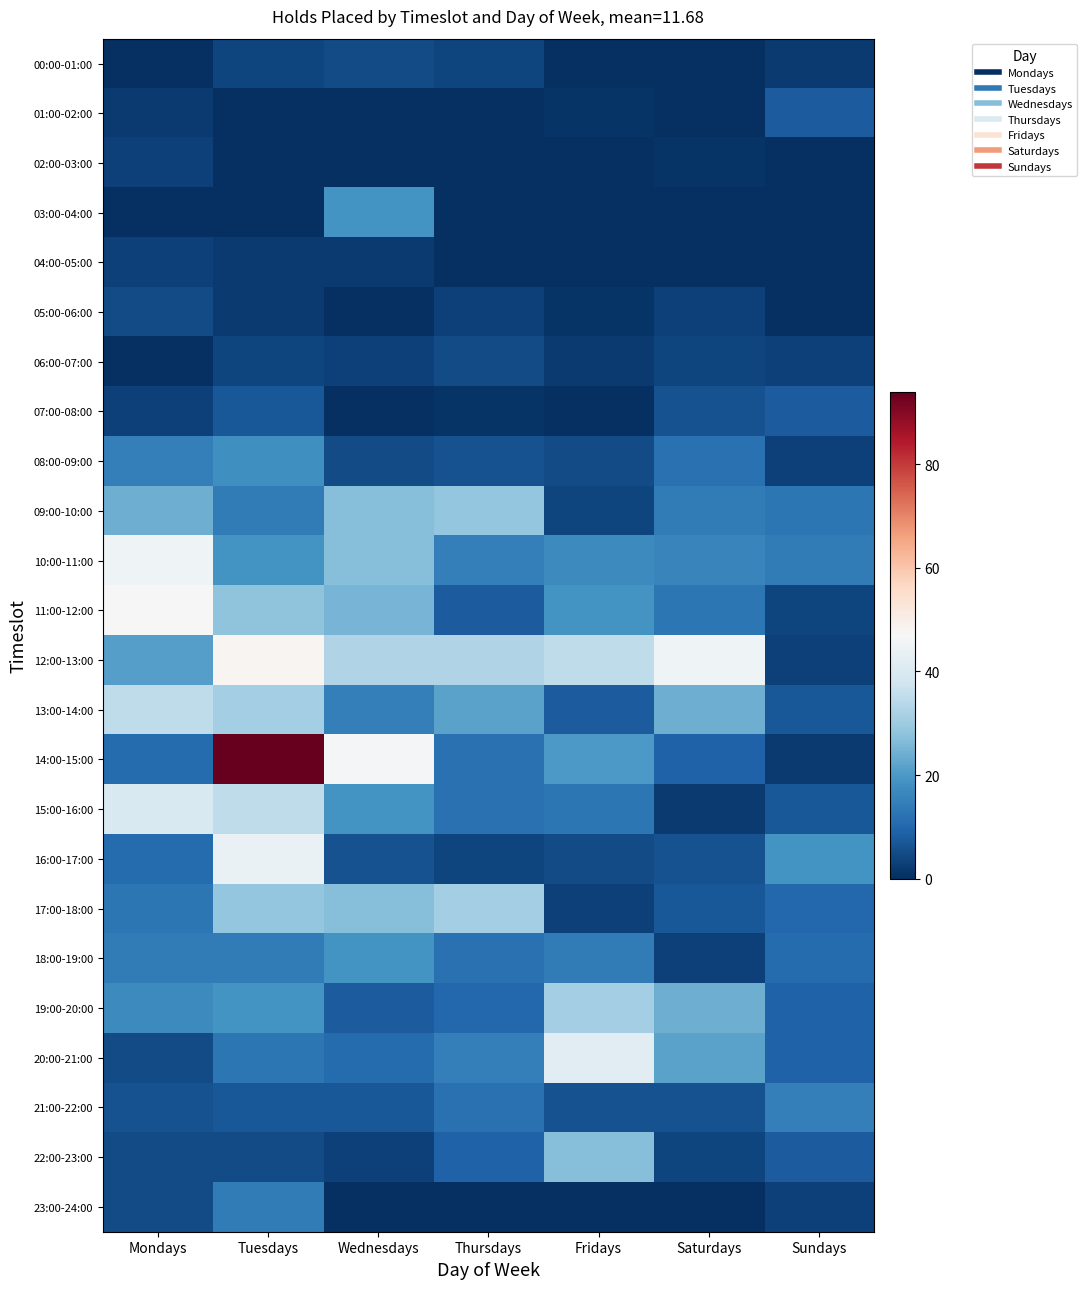

At Thursdays, list the series in order from largest to smallest.

12:00-13:00, 17:00-18:00, 09:00-10:00, 13:00-14:00, 10:00-11:00, 20:00-21:00, 14:00-15:00, 15:00-16:00, 18:00-19:00, 21:00-22:00, 19:00-20:00, 22:00-23:00, 11:00-12:00, 08:00-09:00, 06:00-07:00, 00:00-01:00, 16:00-17:00, 05:00-06:00, 07:00-08:00, 01:00-02:00, 02:00-03:00, 03:00-04:00, 04:00-05:00, 23:00-24:00